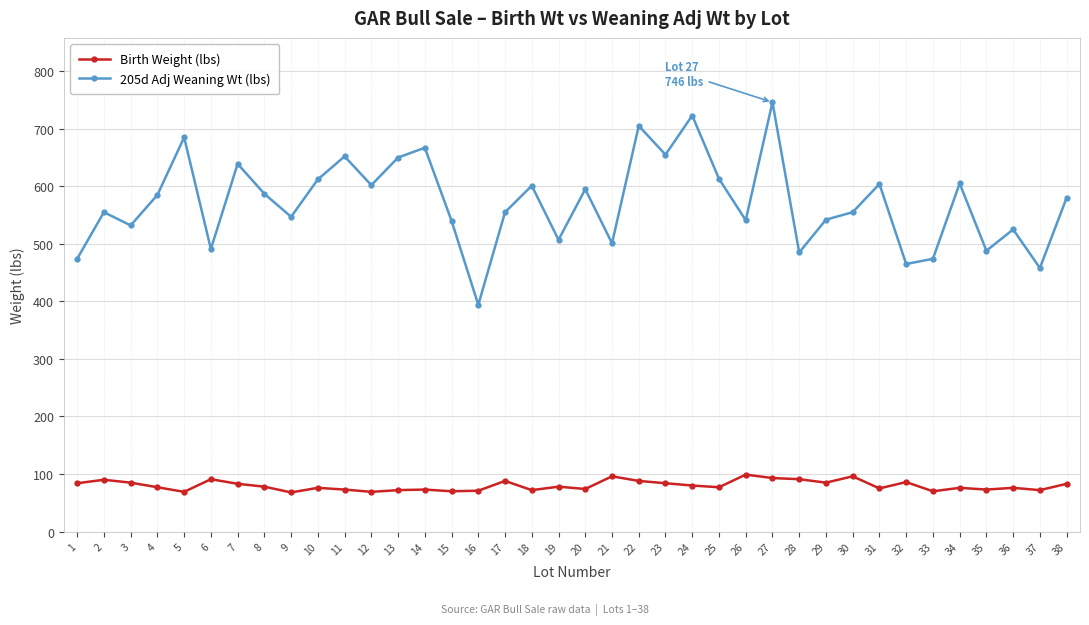

What is the maximum value shown in the chart?

746